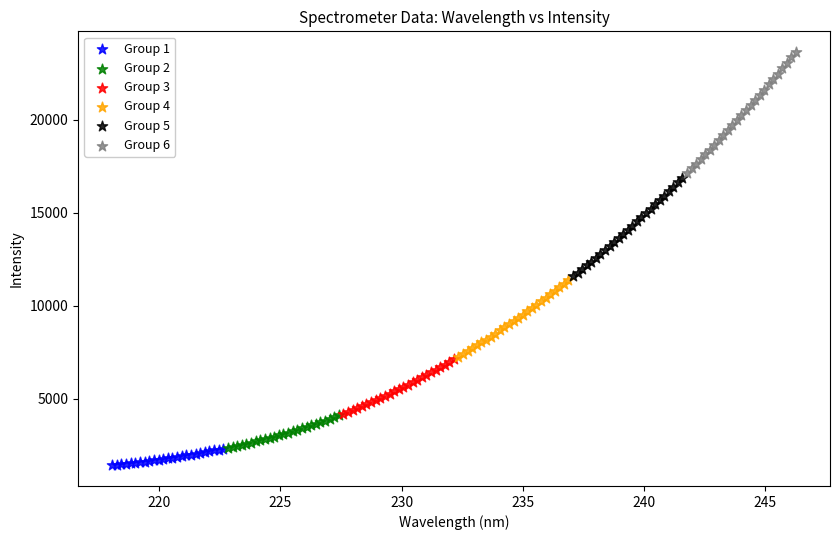

Which series reaches the maximum Y coordinate?

Group 6